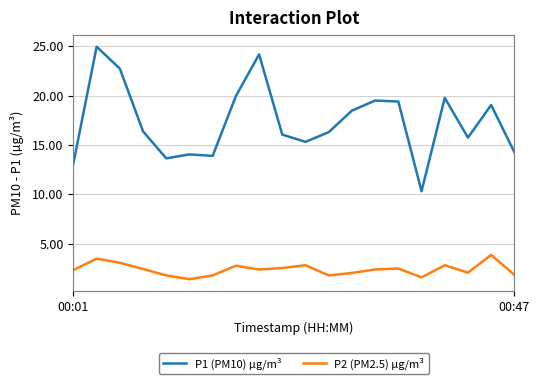

True or false: P1 (PM10) µg/m³ has more than 1 points higher than both neighbors.

True